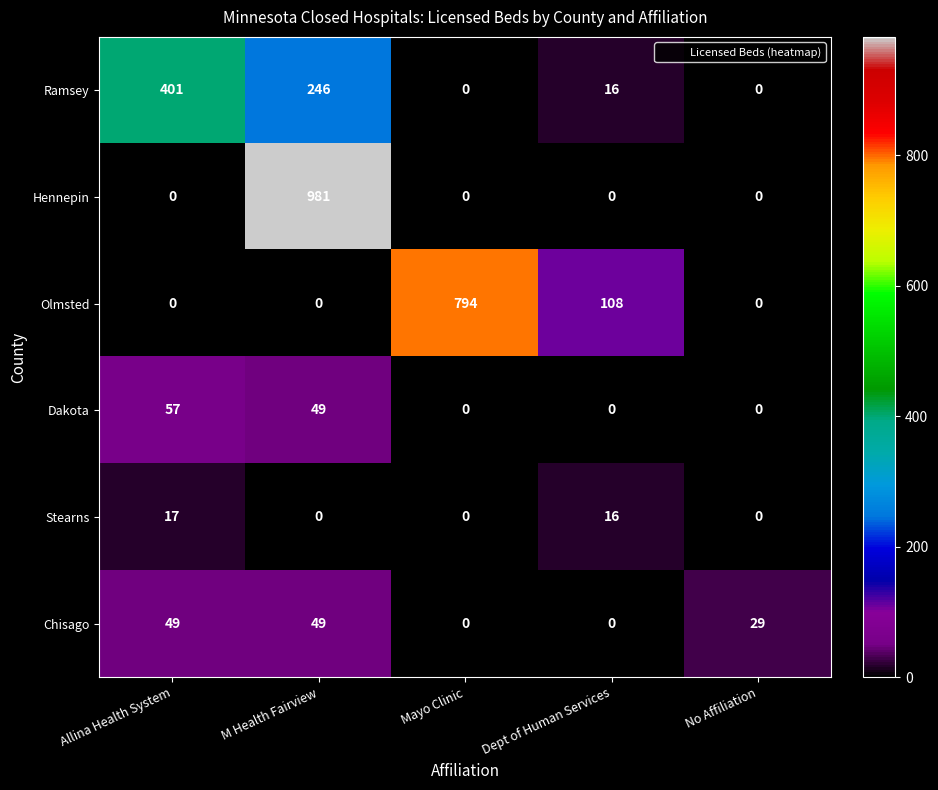

Reading left to right, extract all data points from this chart.

Ramsey: Allina Health System=401	M Health Fairview=246	Mayo Clinic=0	Dept of Human Services=16	No Affiliation=0
Hennepin: Allina Health System=0	M Health Fairview=981	Mayo Clinic=0	Dept of Human Services=0	No Affiliation=0
Olmsted: Allina Health System=0	M Health Fairview=0	Mayo Clinic=794	Dept of Human Services=108	No Affiliation=0
Dakota: Allina Health System=57	M Health Fairview=49	Mayo Clinic=0	Dept of Human Services=0	No Affiliation=0
Stearns: Allina Health System=17	M Health Fairview=0	Mayo Clinic=0	Dept of Human Services=16	No Affiliation=0
Chisago: Allina Health System=49	M Health Fairview=49	Mayo Clinic=0	Dept of Human Services=0	No Affiliation=29